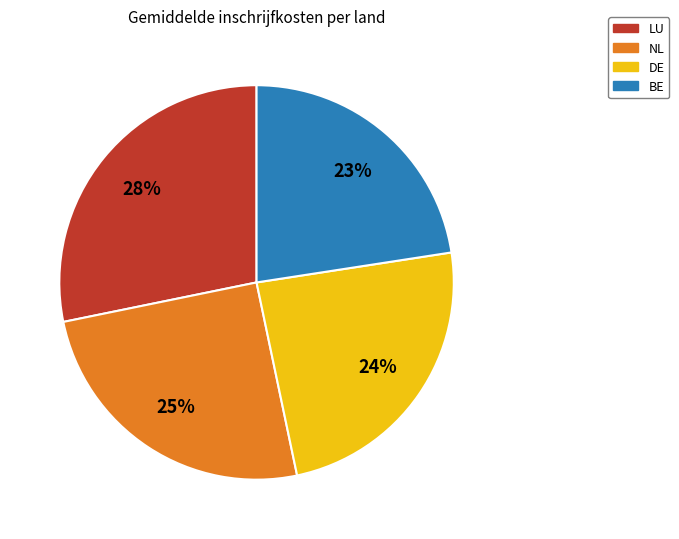

Is there a majority slice in this chart?

No